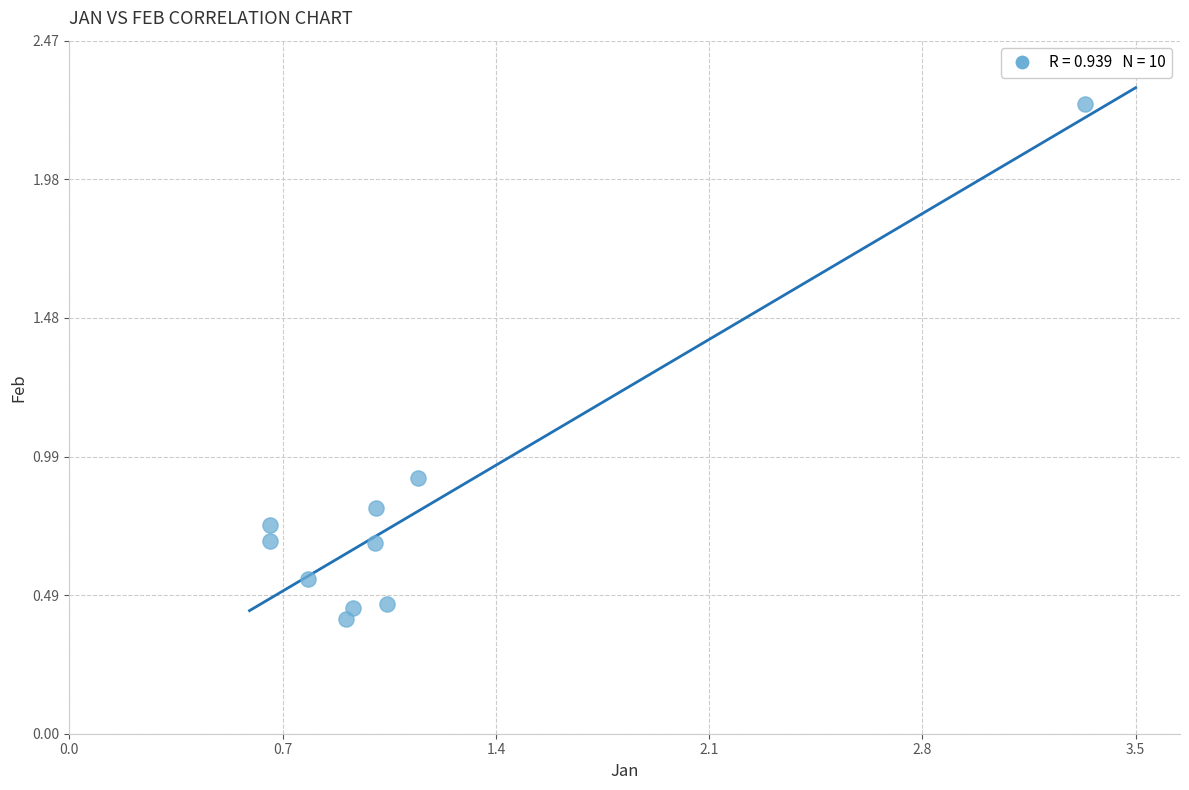

What Y value in the scatter plot is closest to 1?

0.9